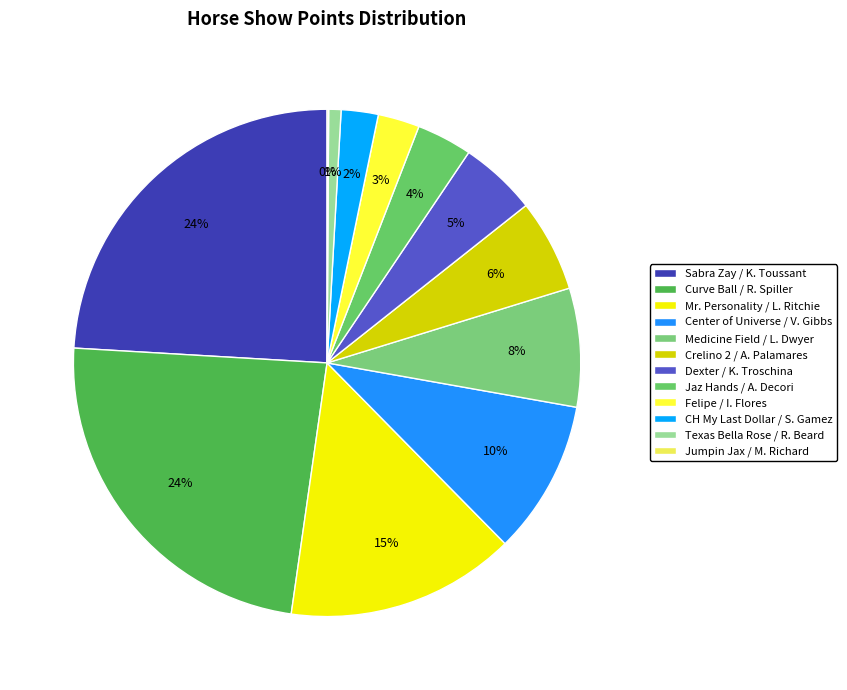

Which slice is the largest?

Sabra Zay / Kirsten Toussant